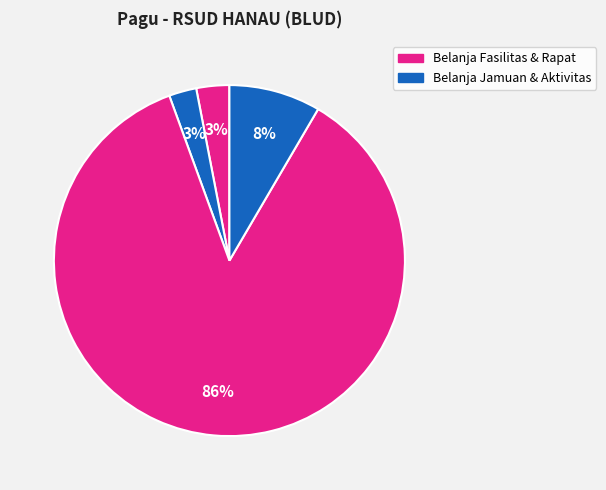

How many segments does this pie chart have?

4